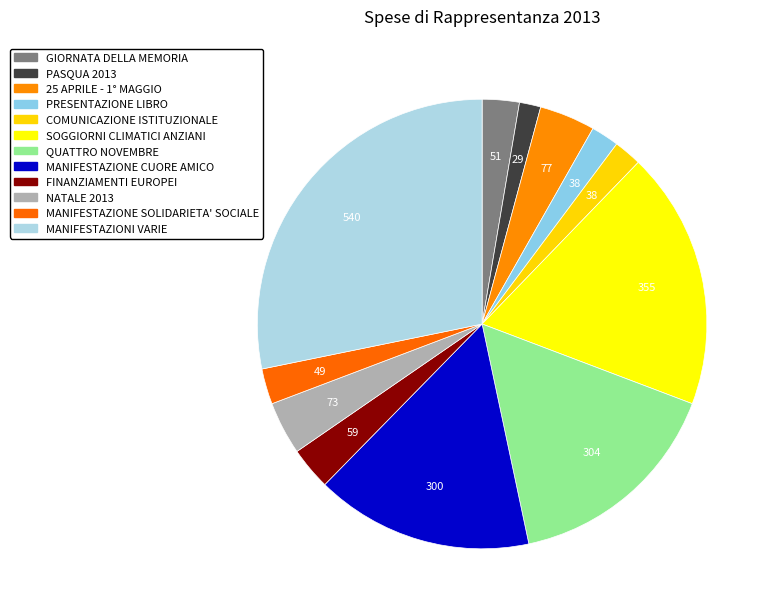

To the nearest percent, what percentage of the pie is FINANZIAMENTI EUROPEI?

3%